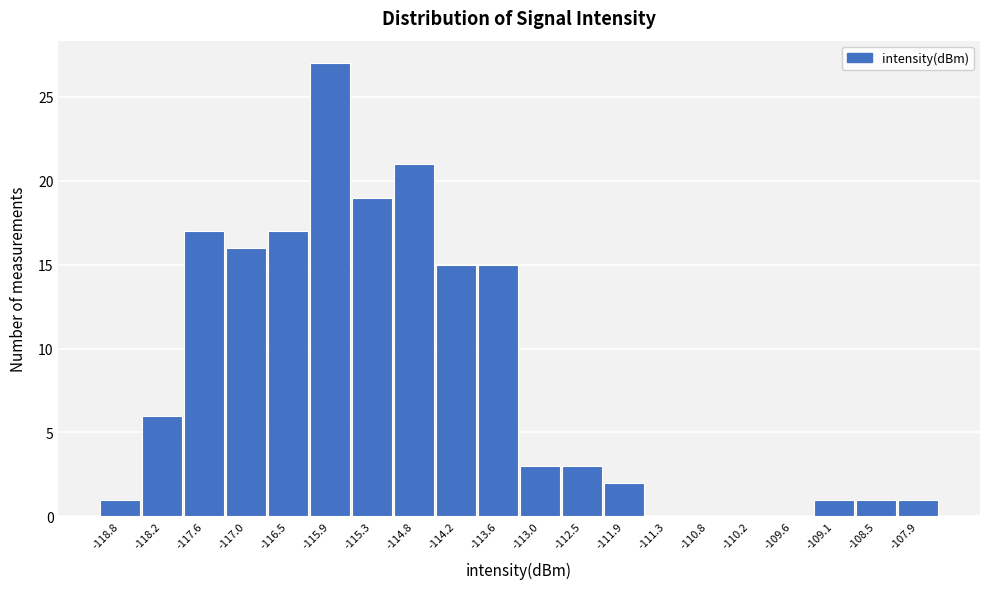

Reading left to right, extract all data points from this chart.

-118.8=1	-118.2=6	-117.6=17	-117.0=16	-116.5=17	-115.9=27	-115.3=19	-114.8=21	-114.2=15	-113.6=15	-113.0=3	-112.5=3	-111.9=2	-111.3=0	-110.8=0	-110.2=0	-109.6=0	-109.1=1	-108.5=1	-107.9=1